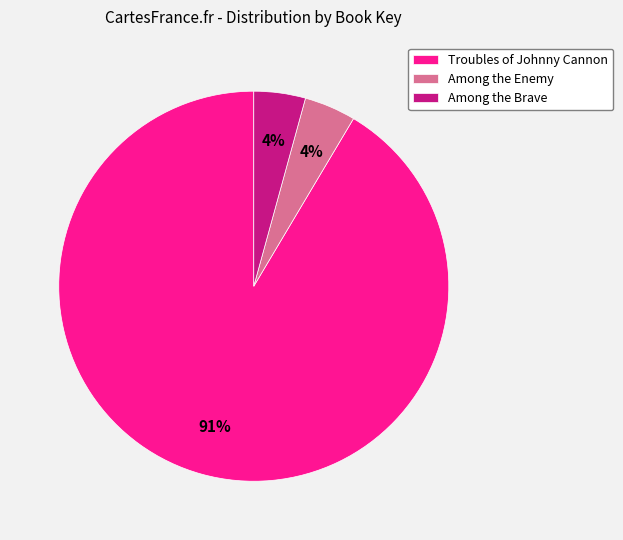

Which has a higher value, Troubles of Johnny Cannon or Among the Brave?

Troubles of Johnny Cannon